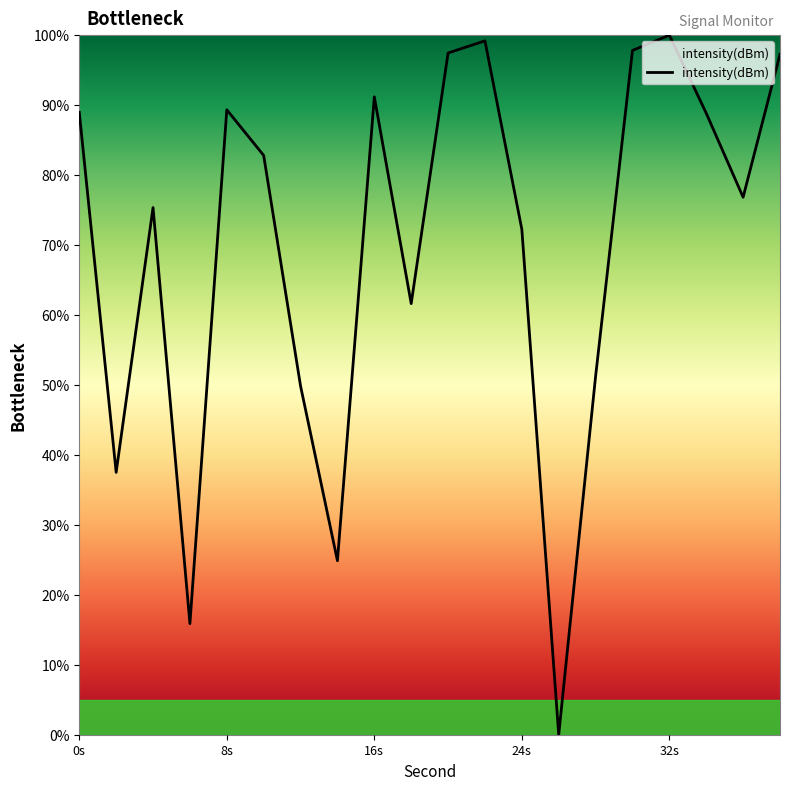

How many values are below 82?

10